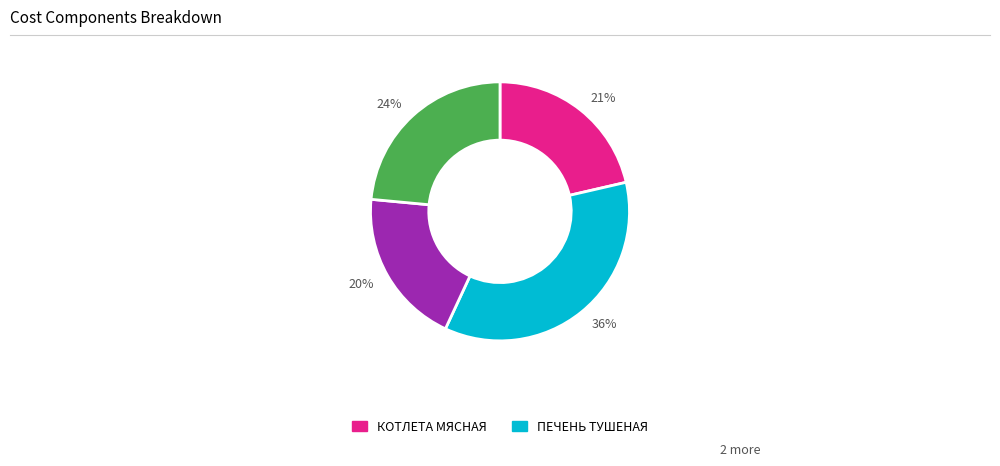

How many slices are in this pie chart?

4